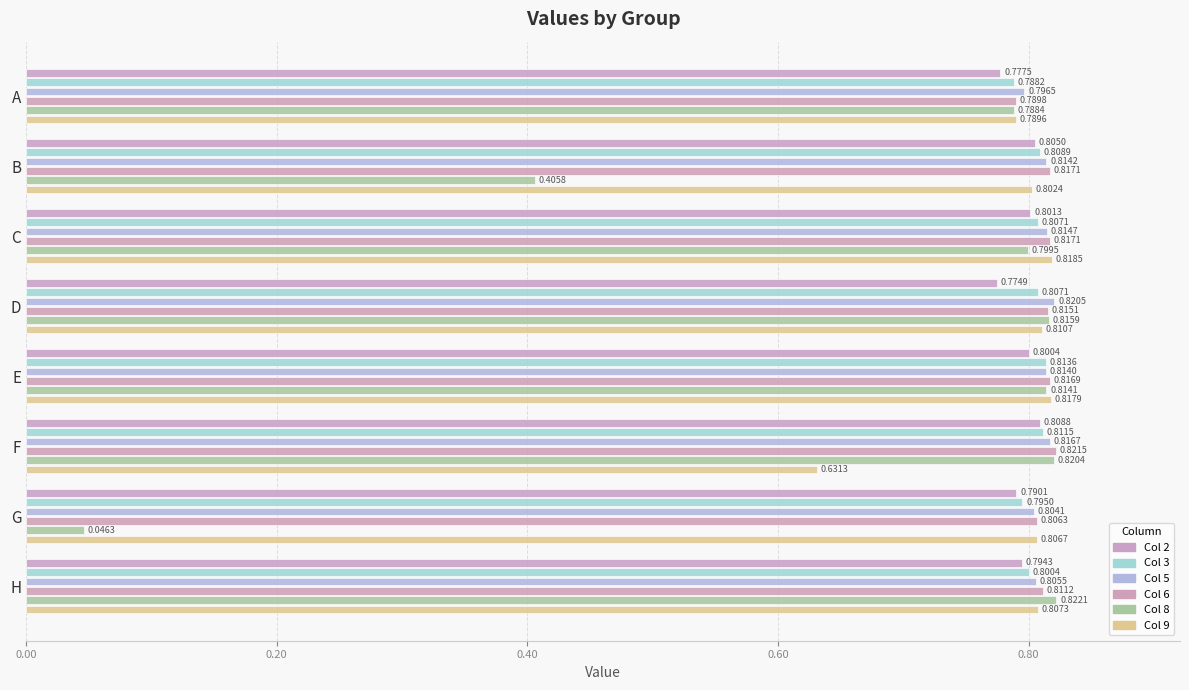

Count the number of categories in the chart.

8